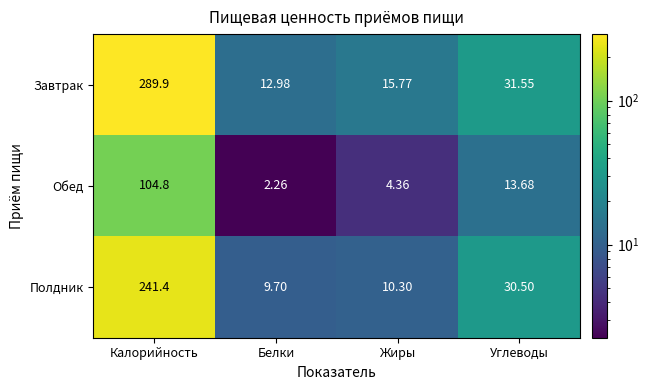

List the series in order of their peak value, lowest first.

Обед, Полдник, Завтрак